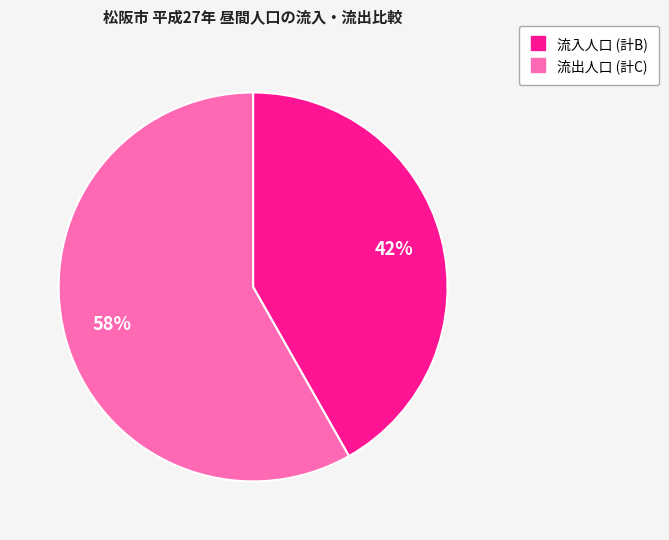

To the nearest percent, what is the average slice percentage?

50%